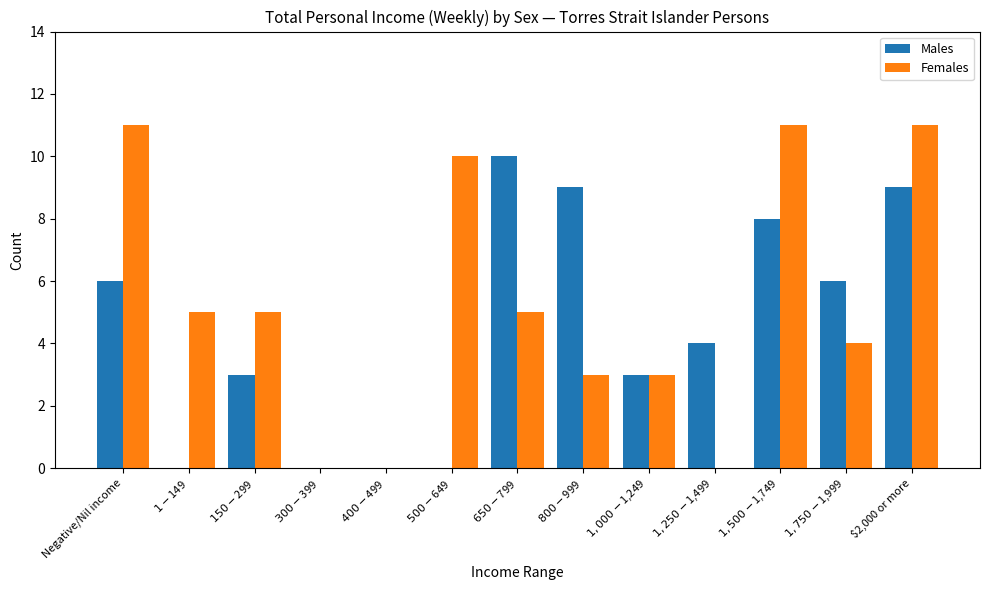

Reading left to right, what are all the values shown in this chart?

Males: 6	0	3	0	0	0	10	9	3	4	8	6	9
Females: 11	5	5	0	0	10	5	3	3	0	11	4	11